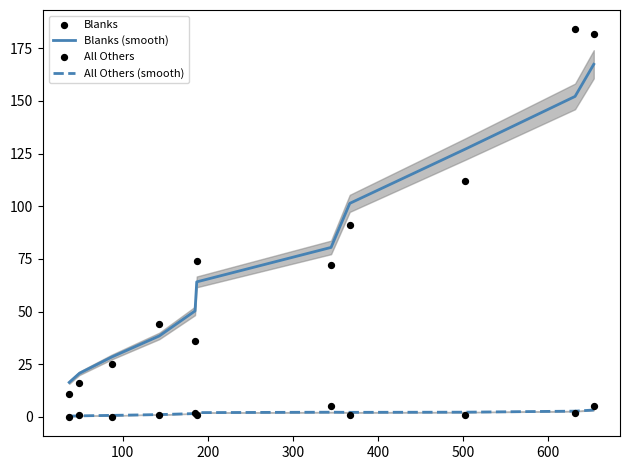

True or false: Blanks (smooth) and All Others (smooth) cross at least once.

False